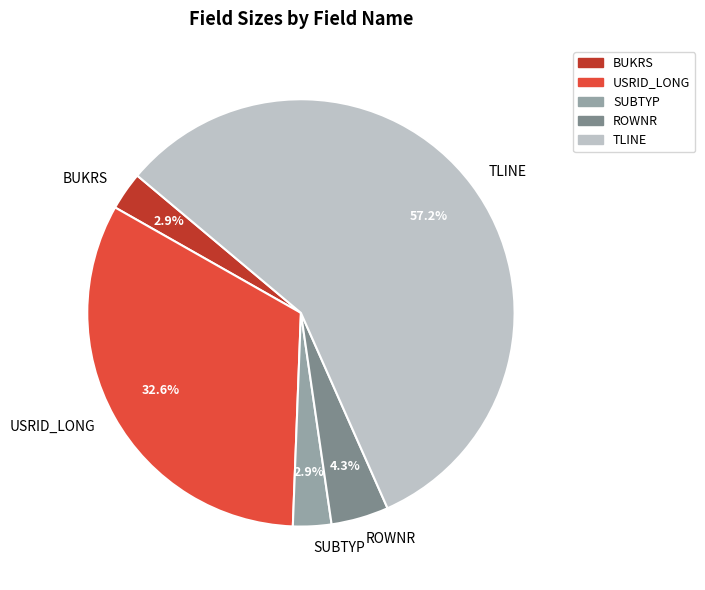

Is there any slice that represents more than half of the pie?

Yes